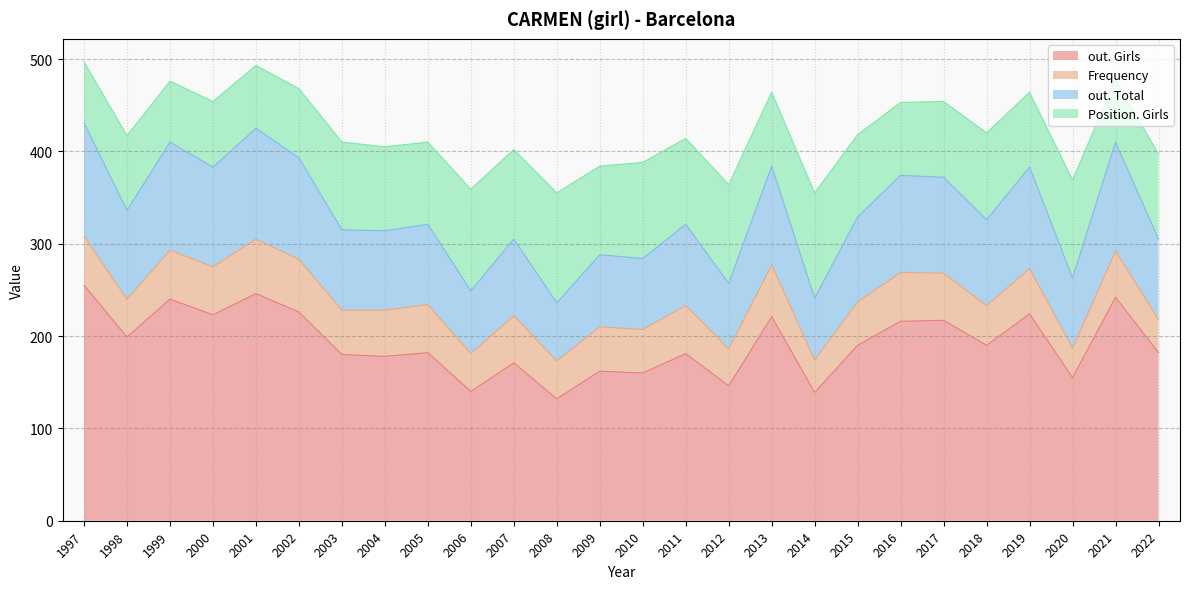

Which label corresponds to the smallest value in the chart?

2020